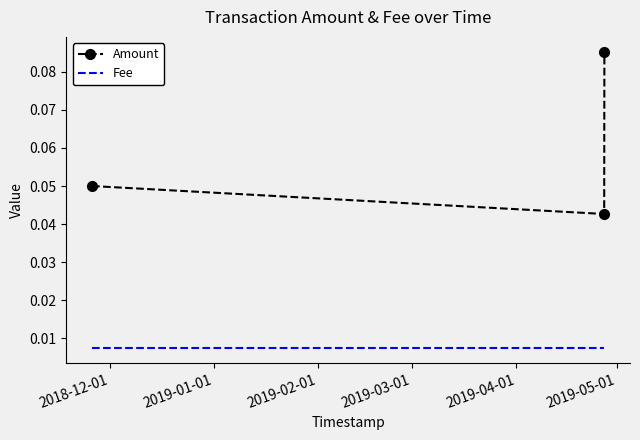

List the series in order of their peak value, lowest first.

Fee, Amount